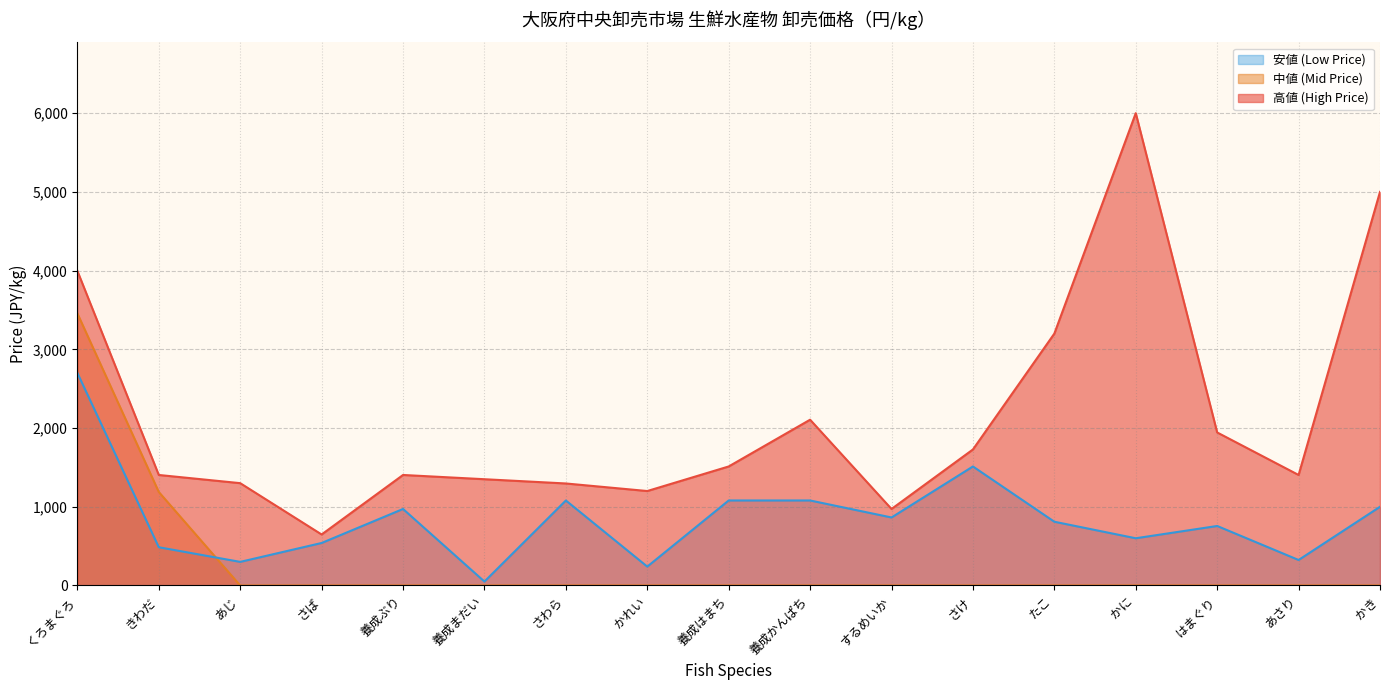

Which category has the highest value in the 中値 (Mid Price) series?

くろまぐろ